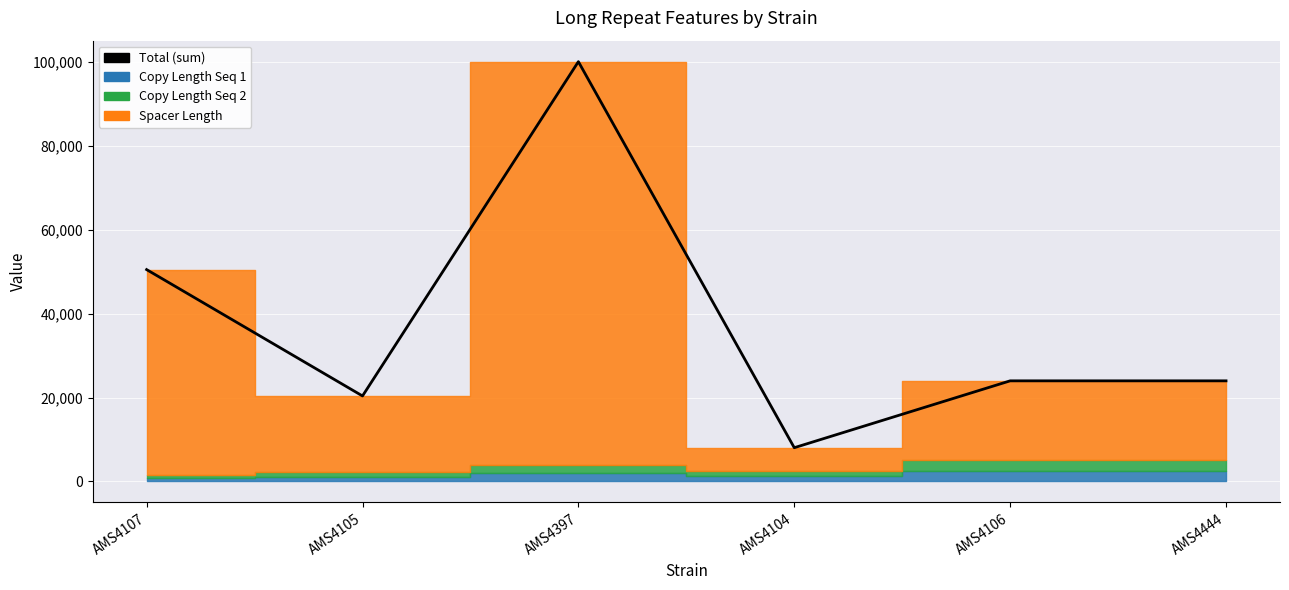

Reading right to left, list all the values displayed in this chart.

23999	23999	8056	100099	20393	50522